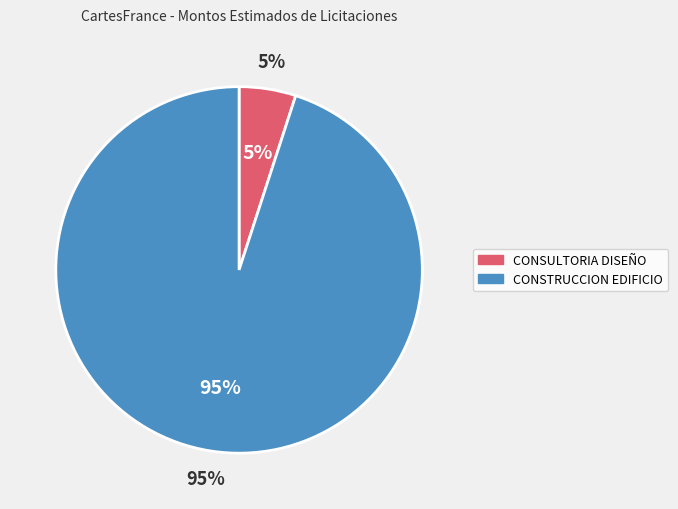

To the nearest percent, what is the difference between the CONSULTORIA DISEÑO and CONSTRUCCION EDIFICIO slice percentages?

90%